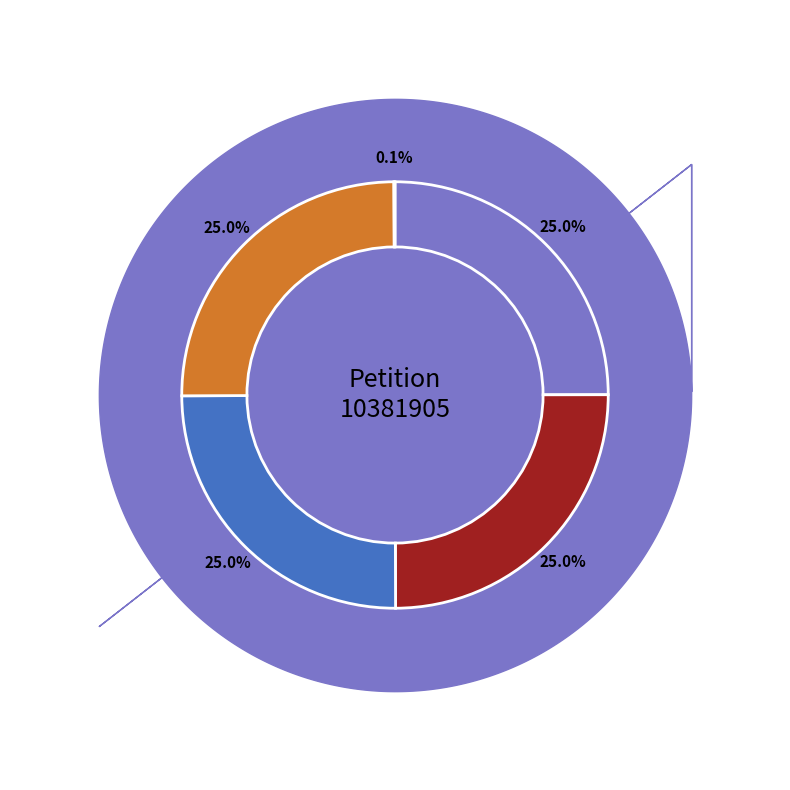

The Henry slice represents 12% of the pie. True or false?

False